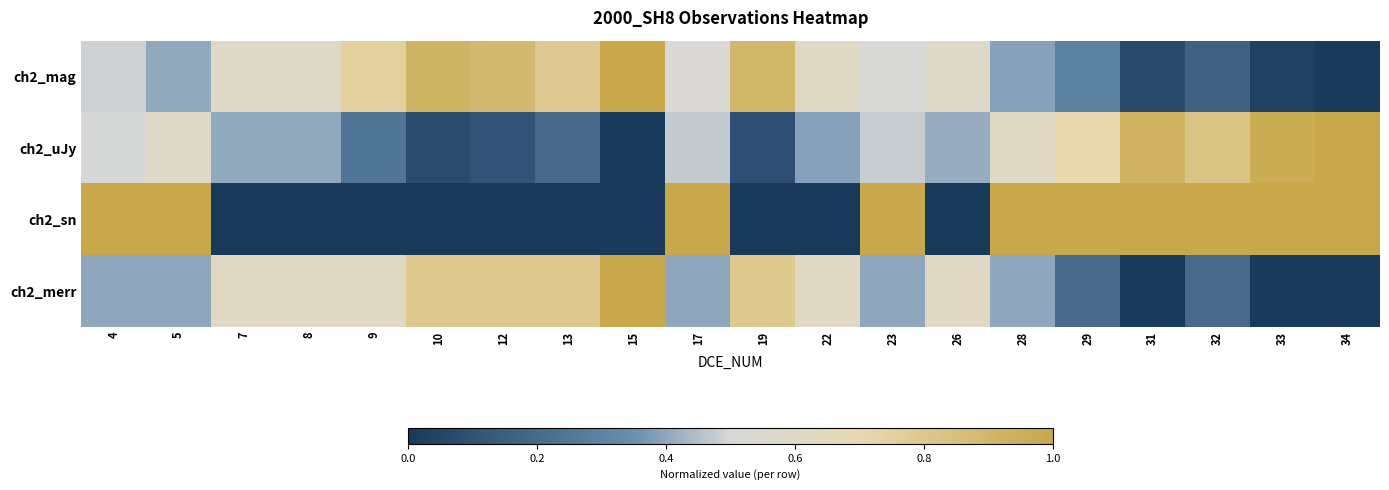

Which series has the largest range (max minus min)?

ch2_mag